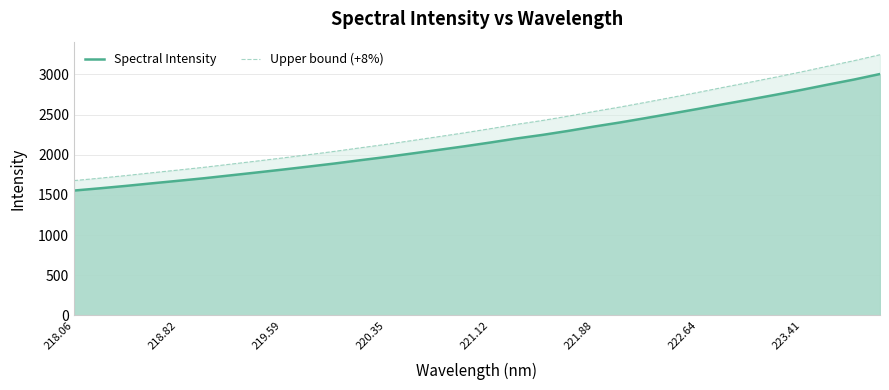

What is the smallest value displayed?

1554.2